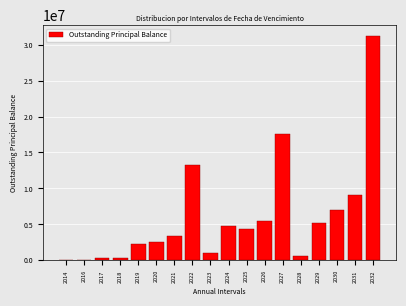

What is the maximum value shown in the chart?

31161707.5